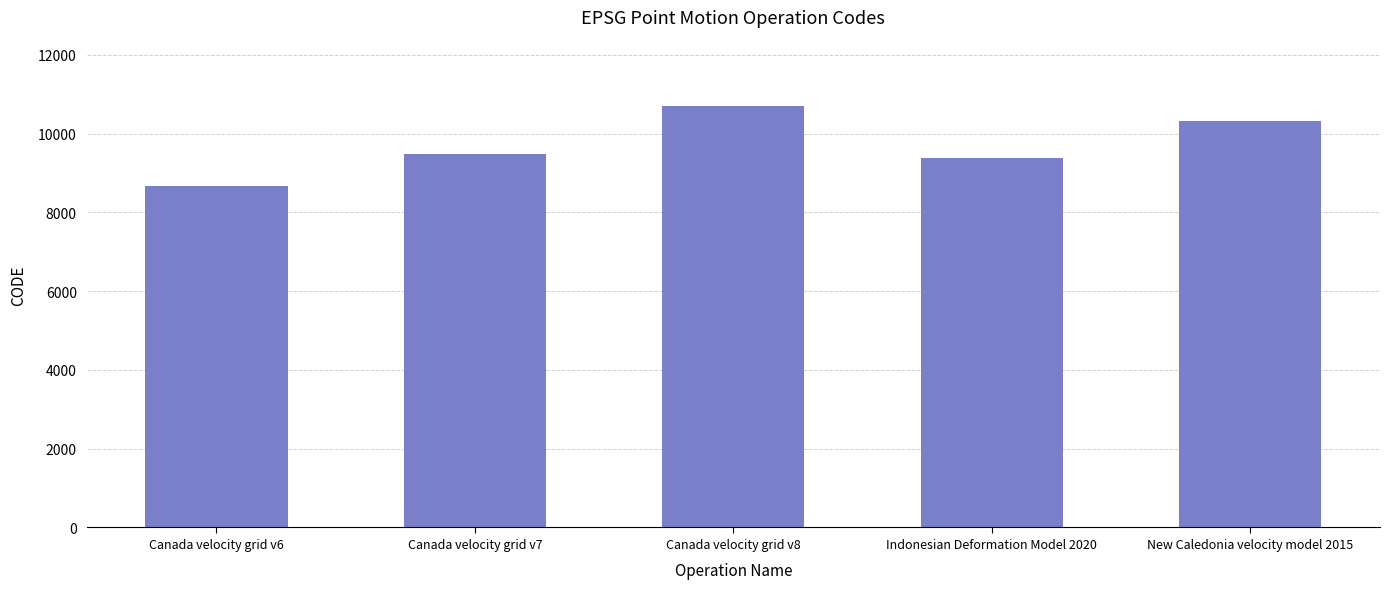

What is the label of the 3rd bar from the left?

Canada velocity grid v8